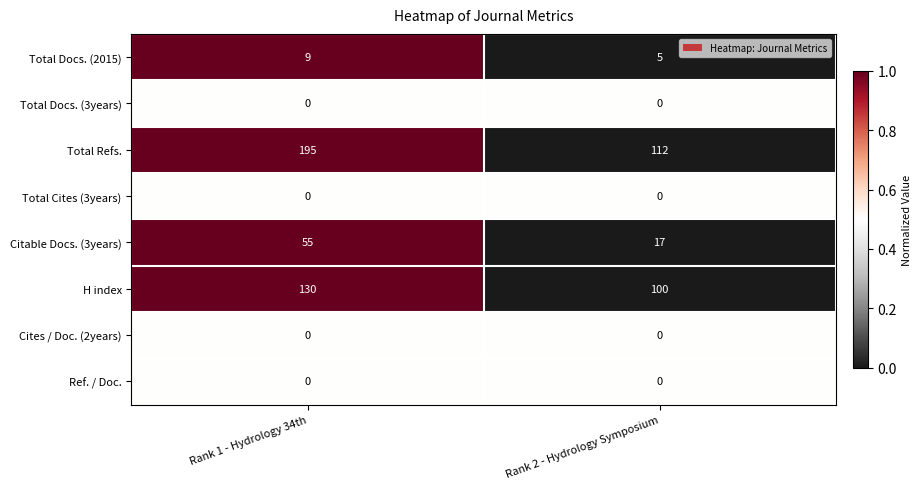

What is the spread (max minus min) of values at Rank 2 - Hydrology Symposium?

112